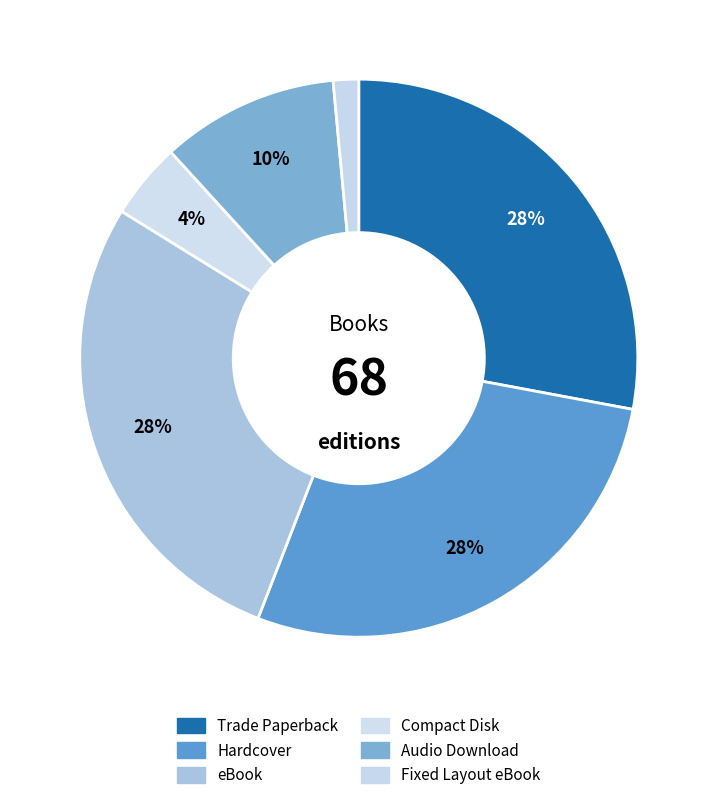

Approximately how many times larger is the value at Audio Download compared to eBook?

0.4